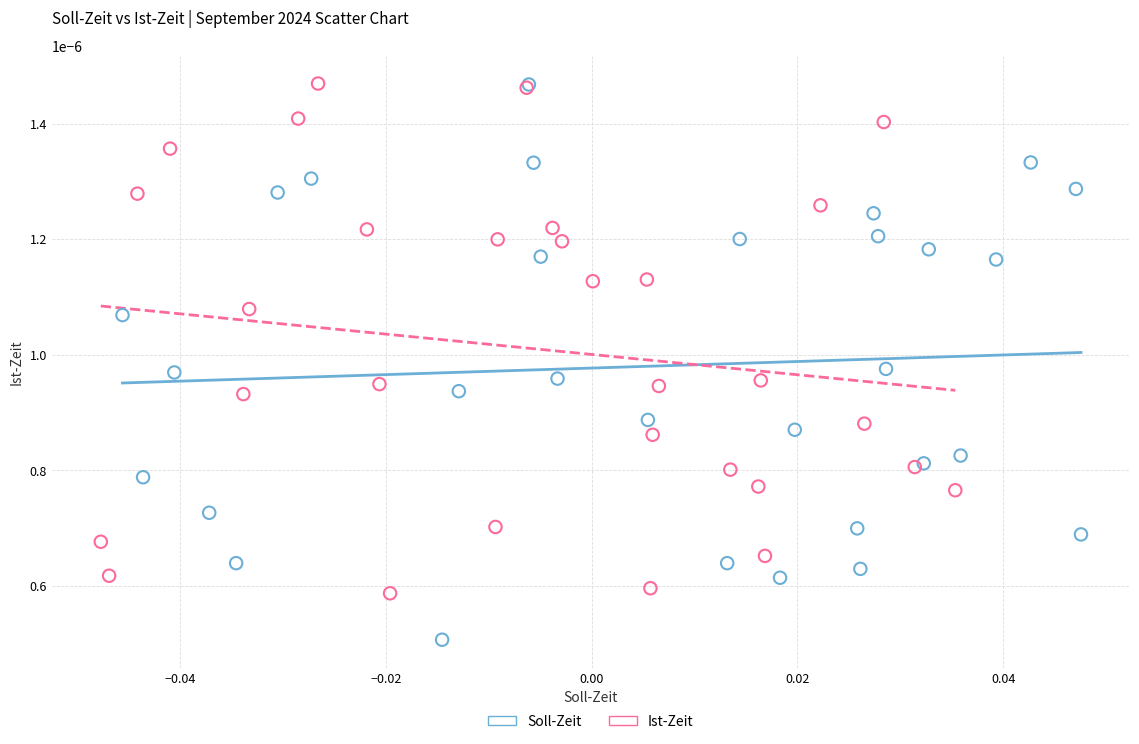

What are all the series names shown in the legend?

Soll-Zeit, Ist-Zeit